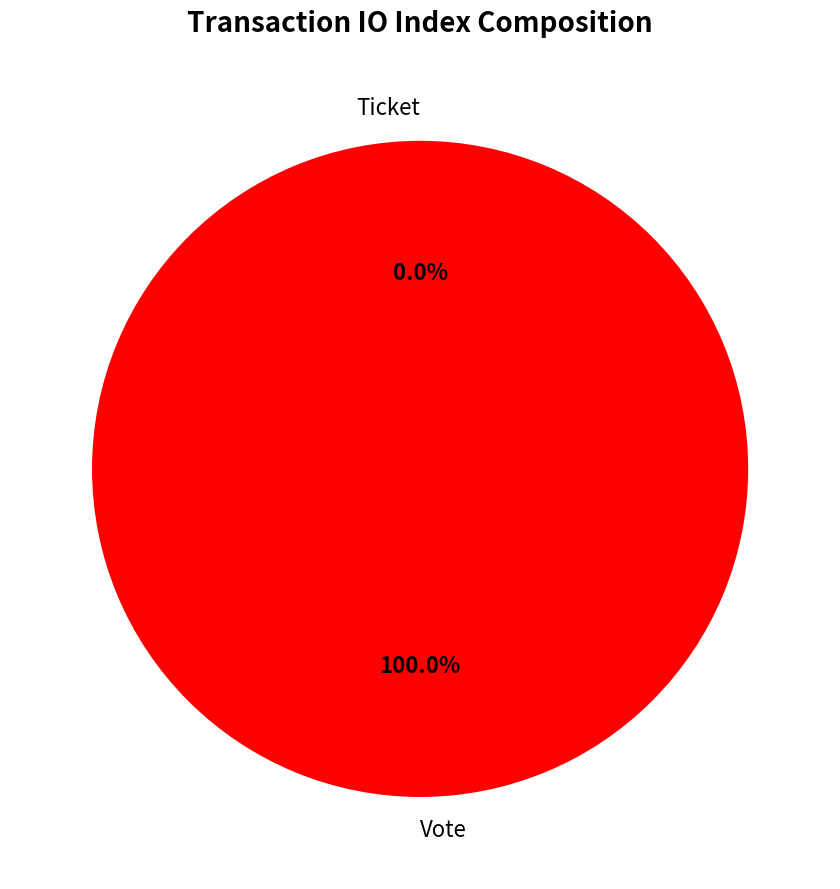

To the nearest percent, what percentage of the pie is Vote?

100%